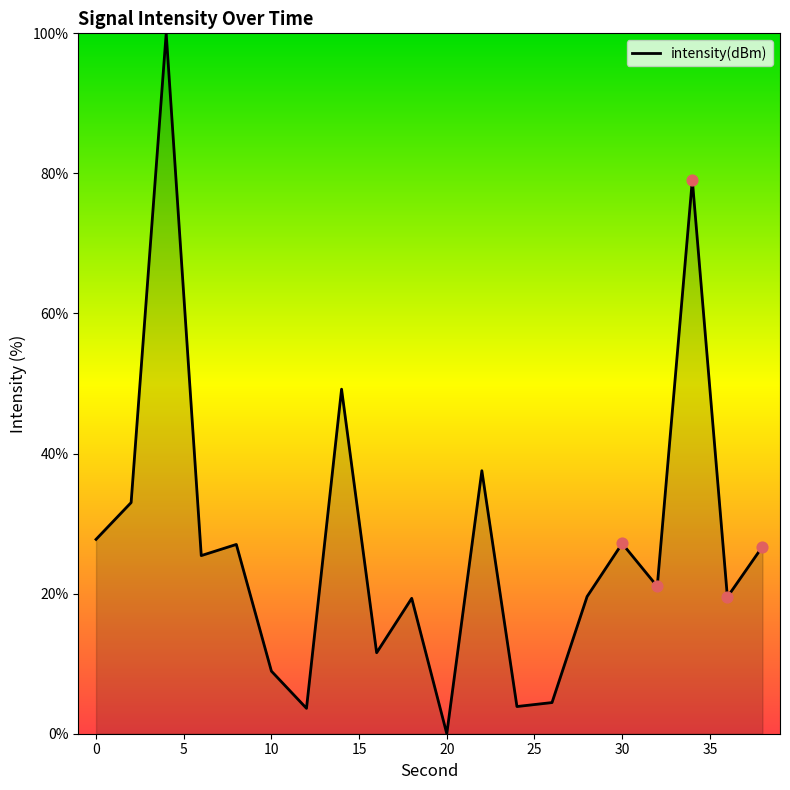

What is the greatest value displayed?

100.0